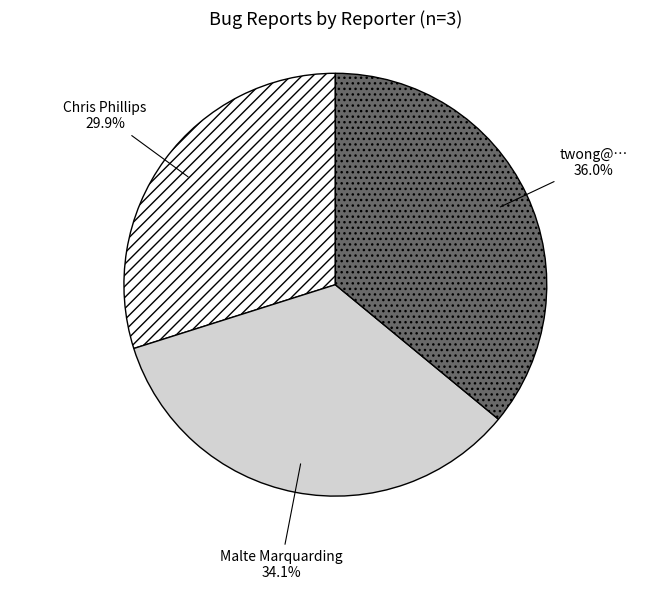

How much of the chart is everything except twong@…?

64.0%